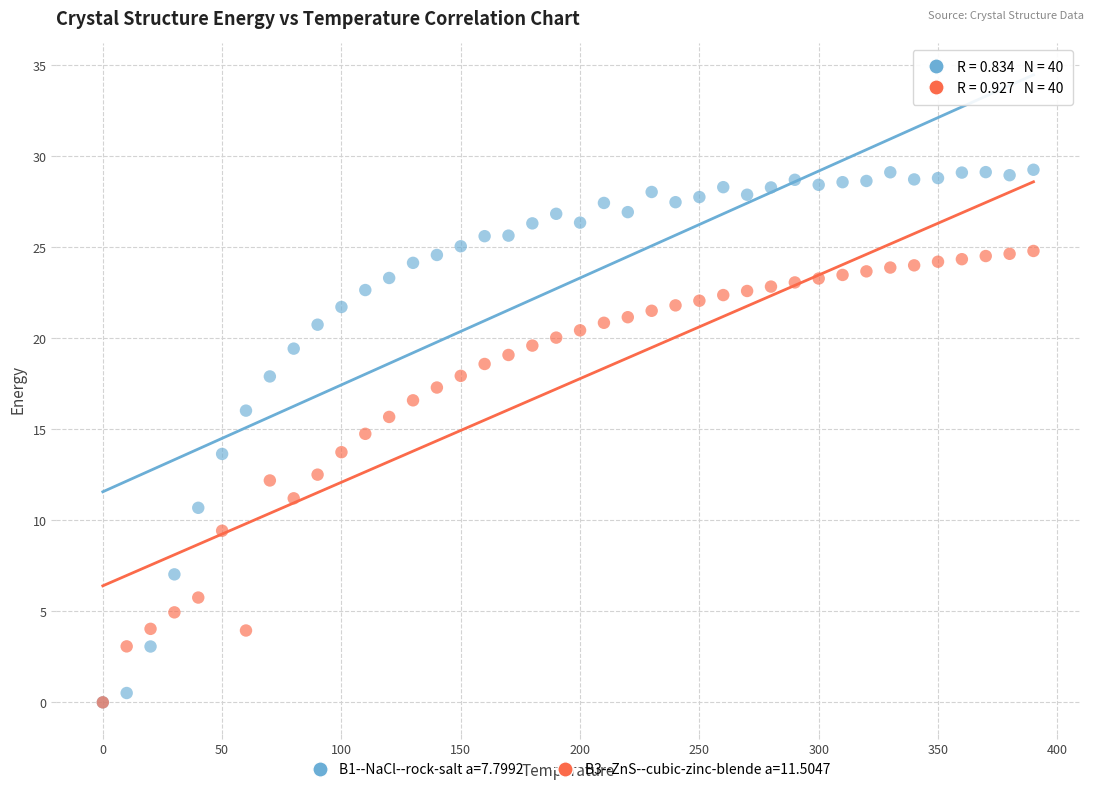

What are all the series names shown in the legend?

B1--NaCl--rock-salt a=7.7992, B3--ZnS--cubic-zinc-blende a=11.5047